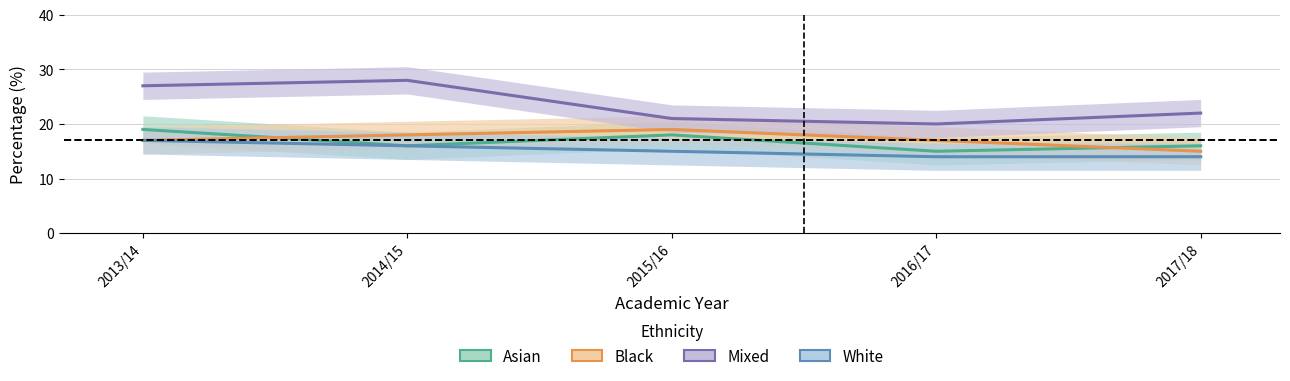

Between 2015/16 and 2014/15, which is larger?

2015/16